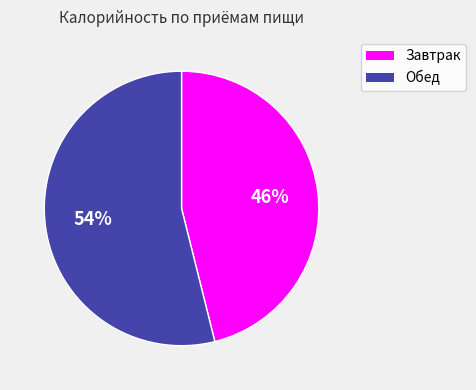

How many slices are in this pie chart?

2